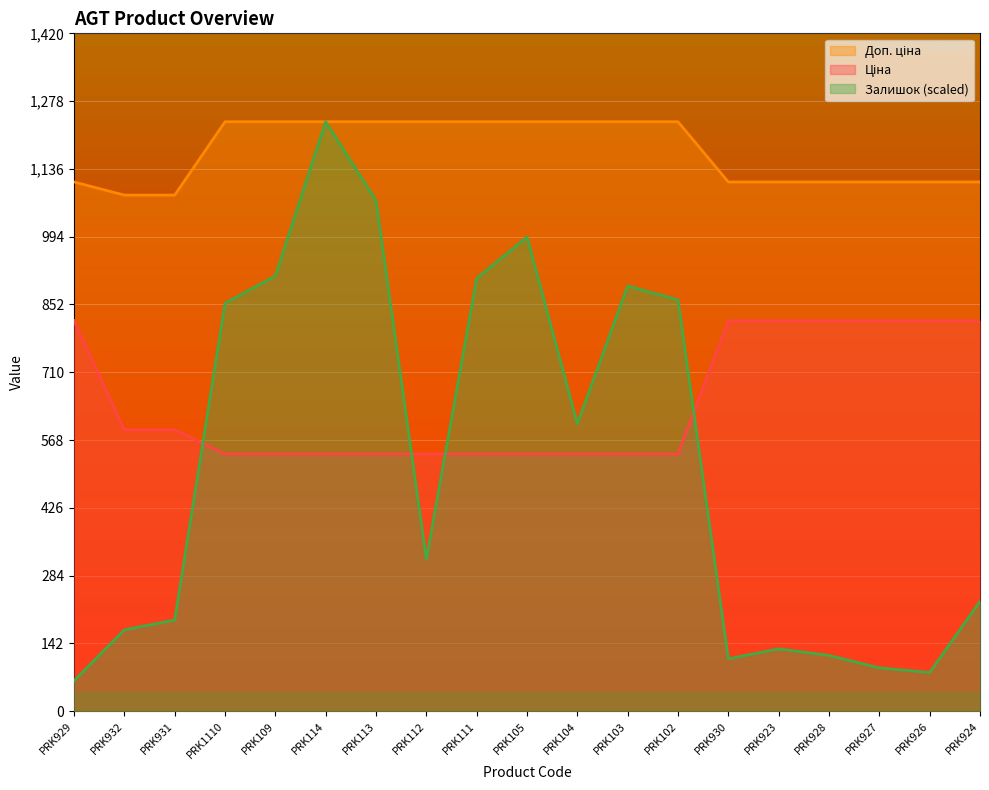

The value of Залишок at PRK111 is 907.0. True or false?

True